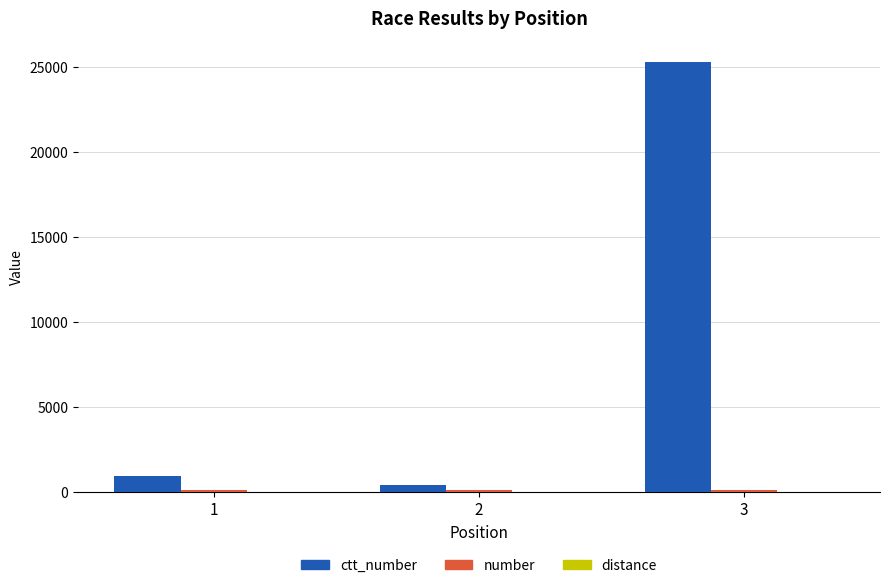

At which category is the sum across all series the highest?

3